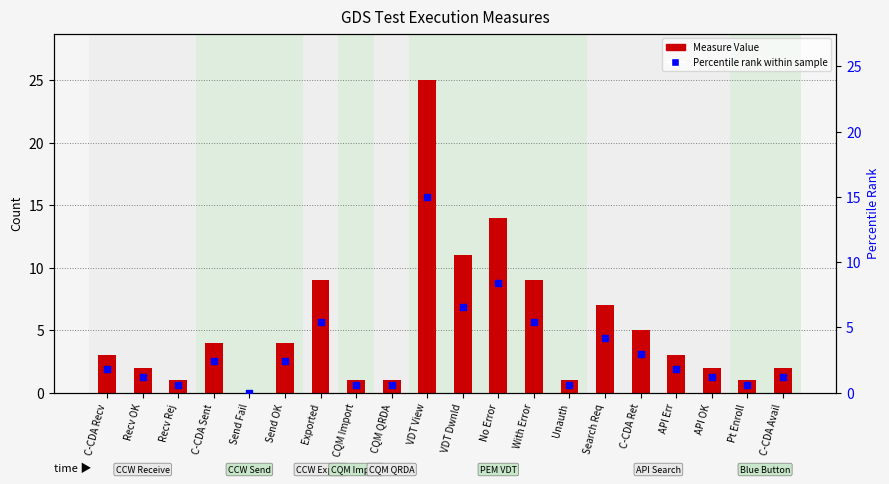

Which series contains the lowest Y value?

Measure Value